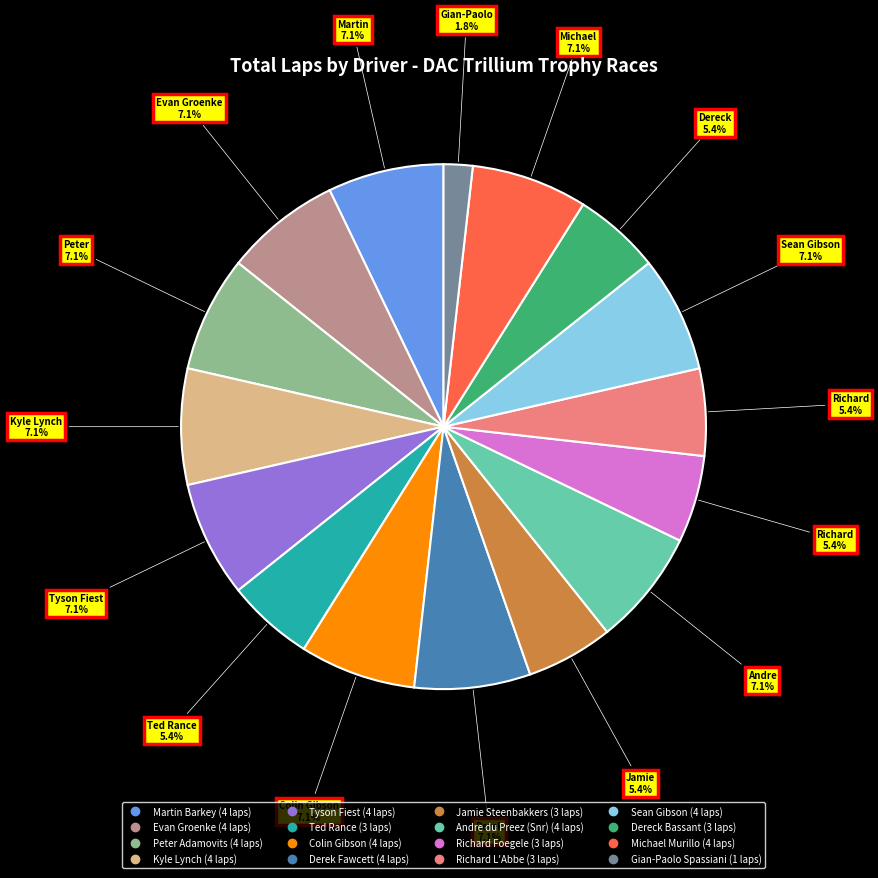

How many slices are in this pie chart?

16